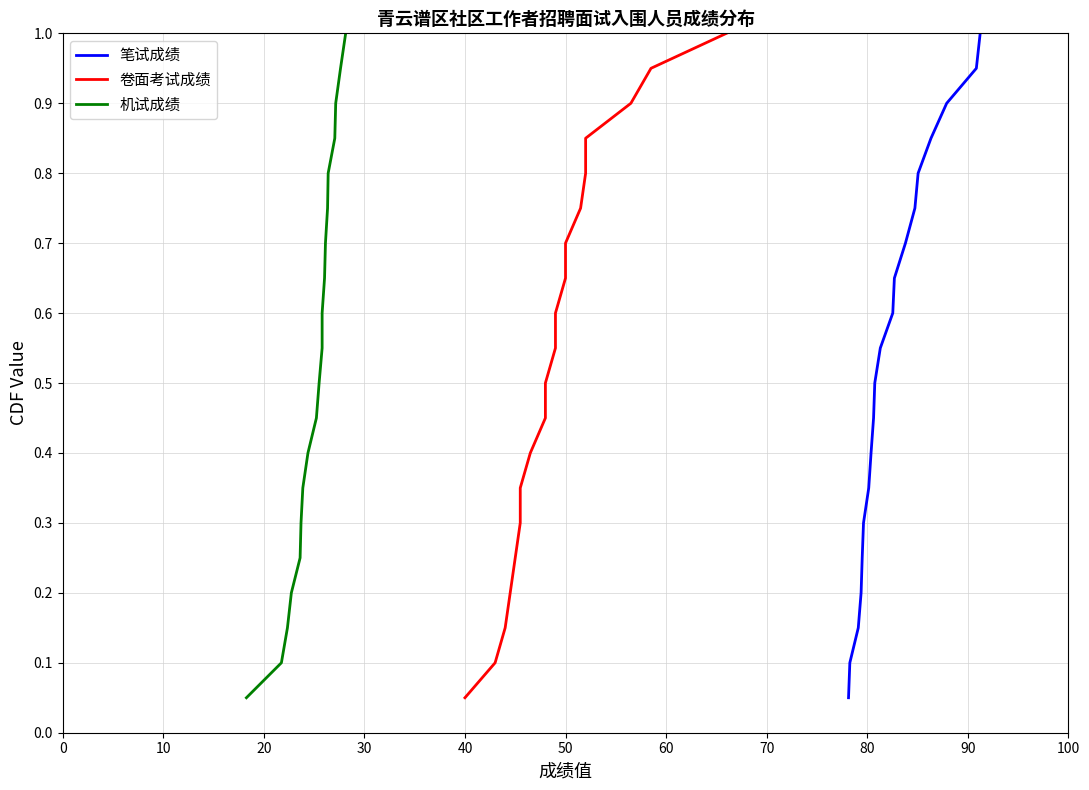

What is the maximum value for 笔试成绩?

1.0